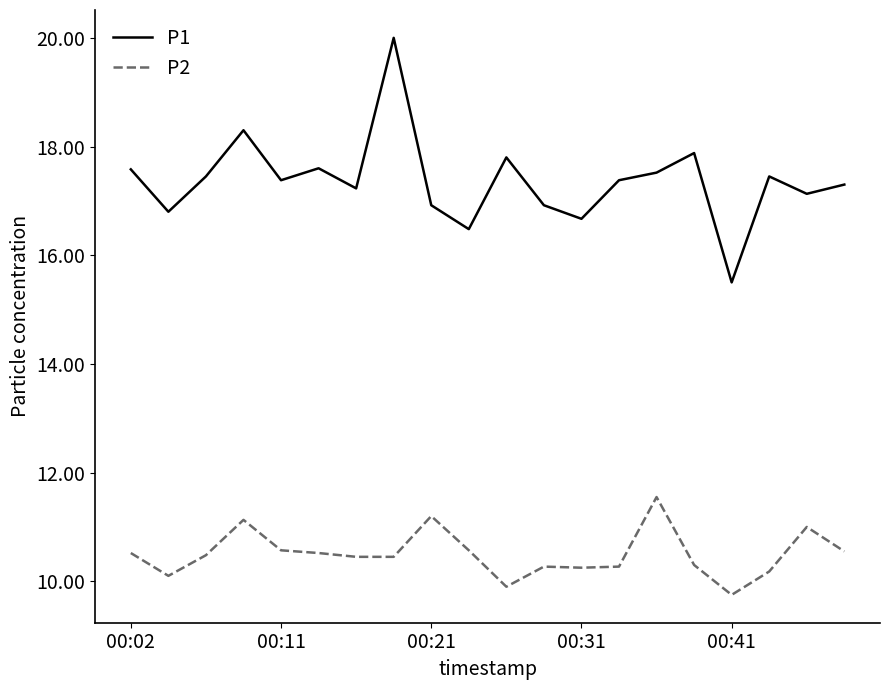

Does the chart have visible grid lines?

No